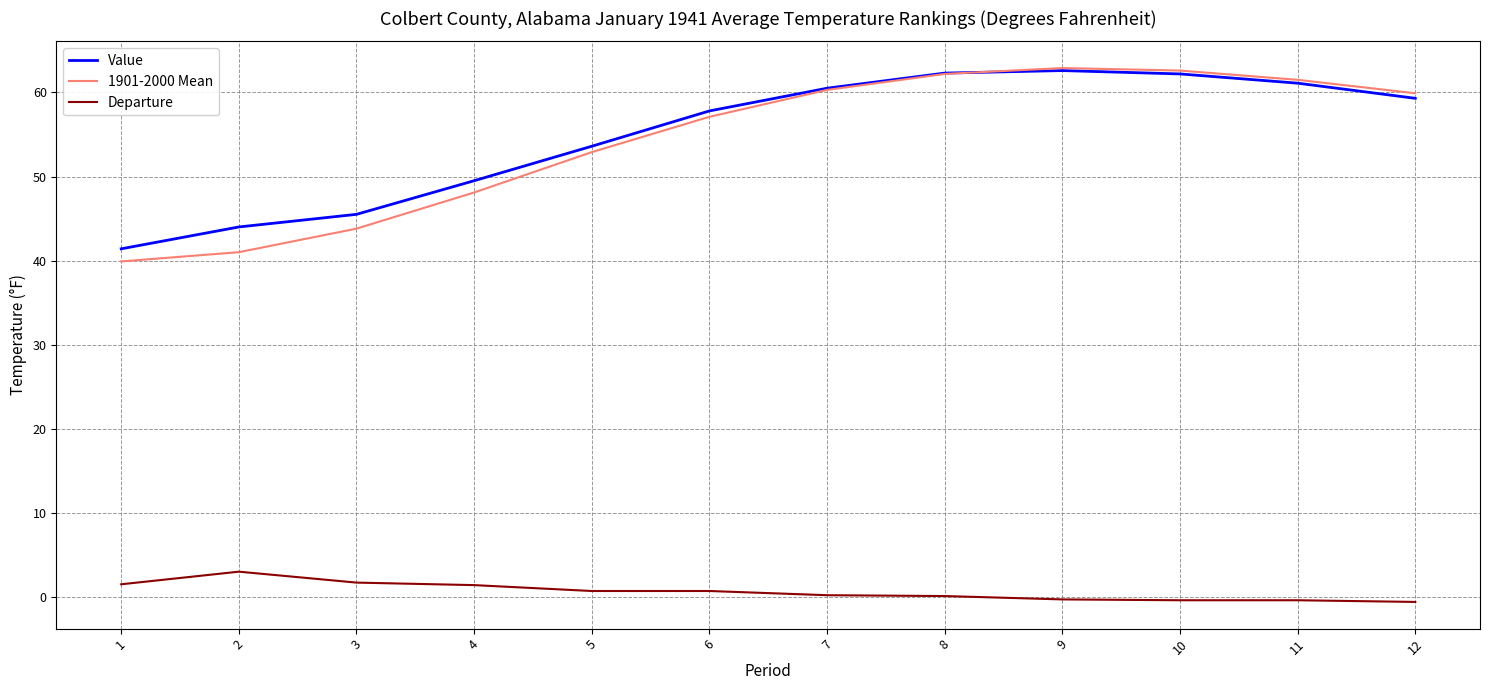

What value does the Value series have at 12?

59.3